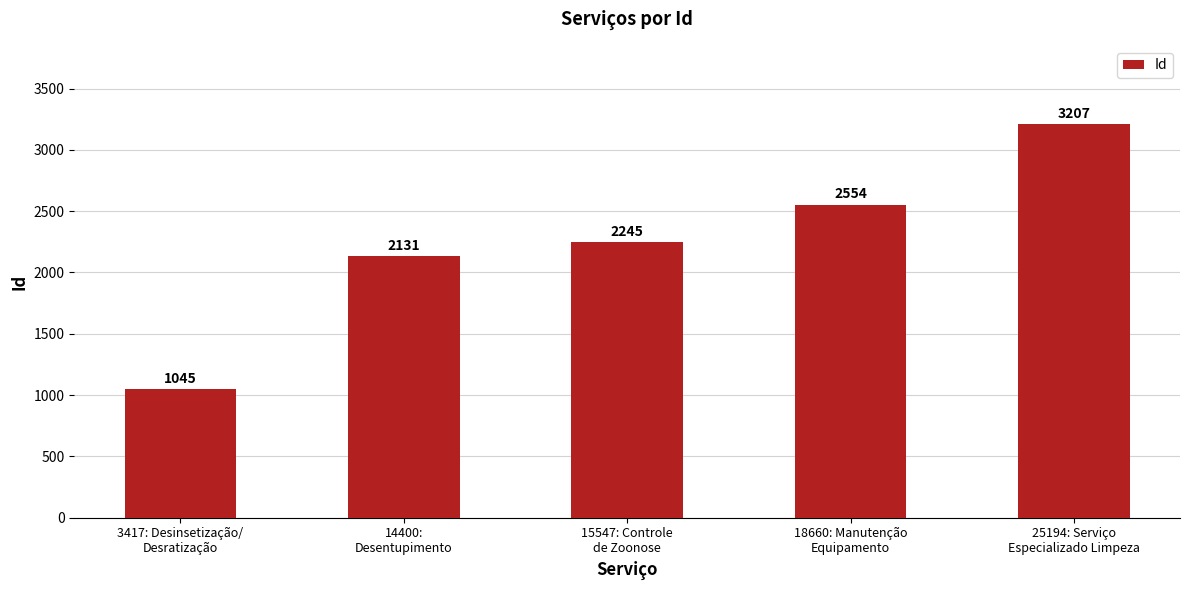

How many data points are less than 2245?

2